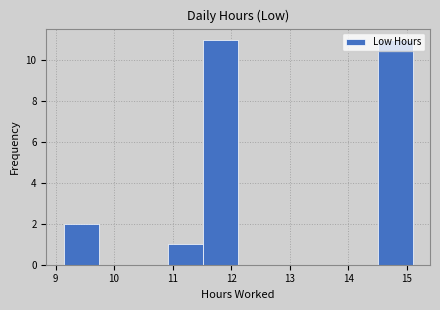

Reading left to right, transcribe this chart: for each bar, give the range it covers on the x-axis and its height. Neither the bar edges nor the heights are printed on the chart, so give them approximately, as read against the axes.

9.1 to 9.7: 2
9.7 to 10.3: 0
10.3 to 10.9: 0
10.9 to 11.5: 1
11.5 to 12.1: 11
12.1 to 12.7: 0
12.7 to 13.3: 0
13.3 to 13.9: 0
13.9 to 14.5: 0
14.5 to 15.1: 11